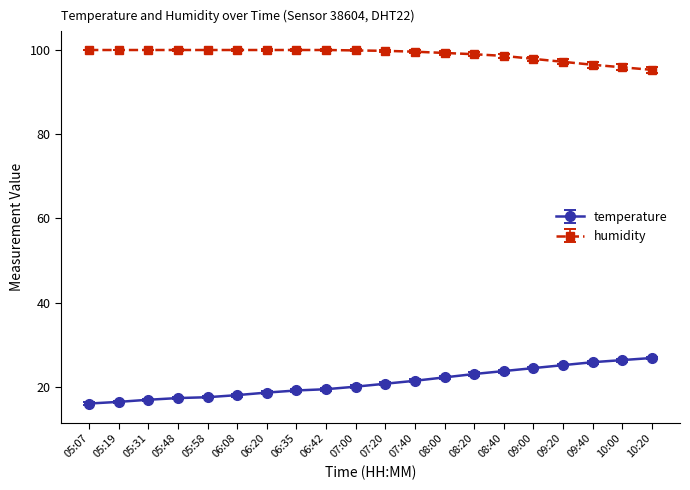

List the series in order of their peak value, lowest first.

temperature, humidity